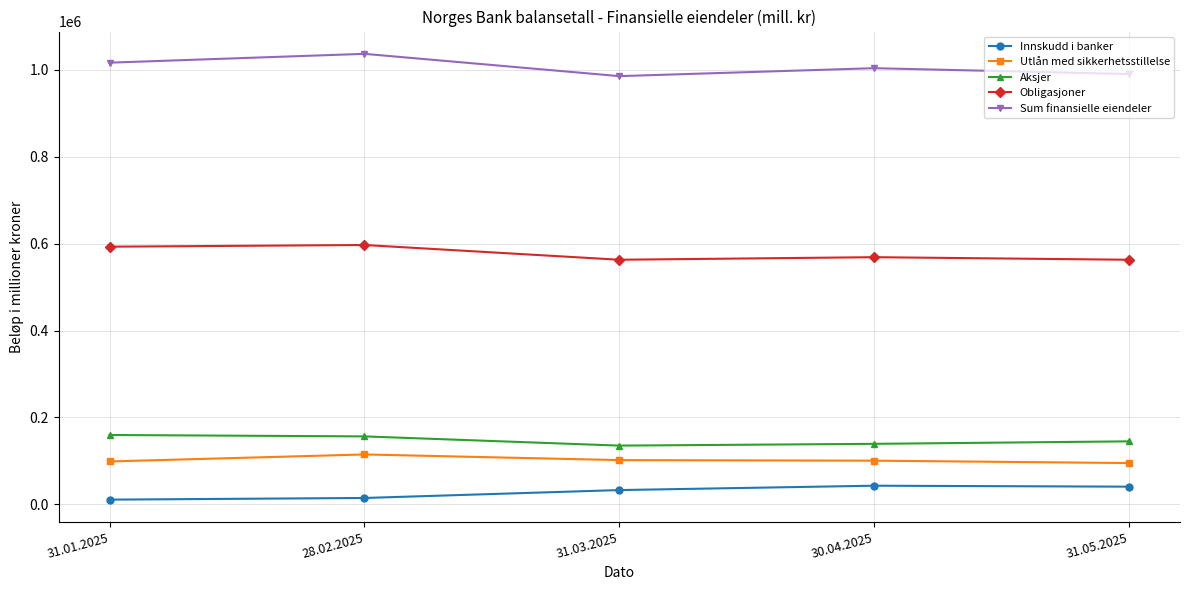

True or false: Obligasjoner has more than 2 interior local peaks.

False